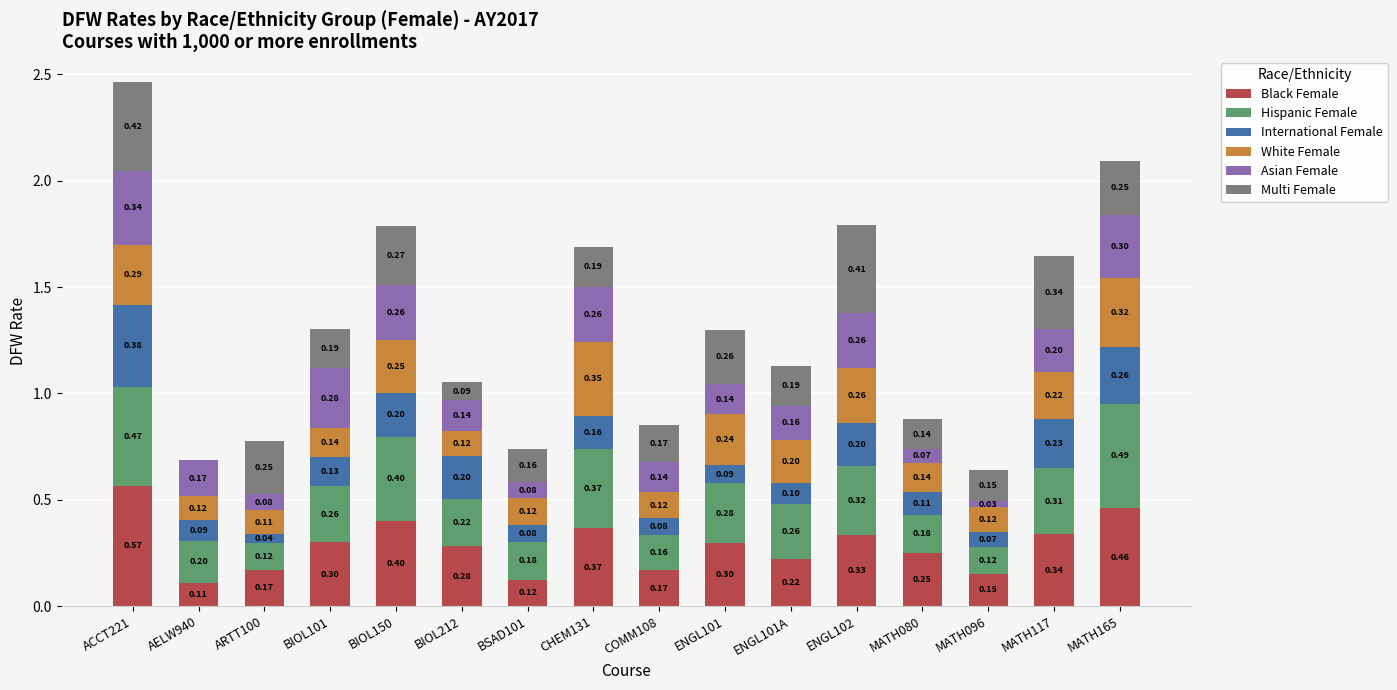

At which category is the sum across all series the highest?

ACCT221